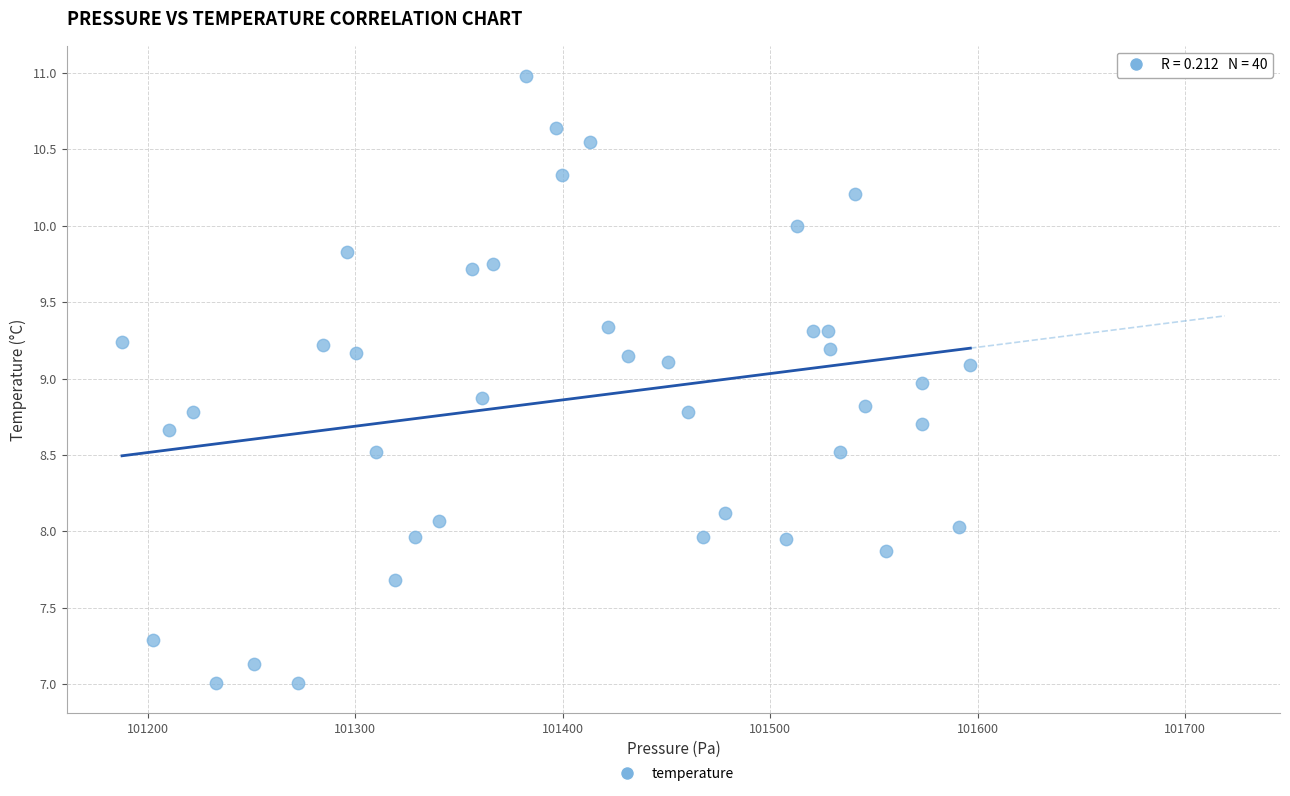

What is the range of Y values (max minus min)?

4.0